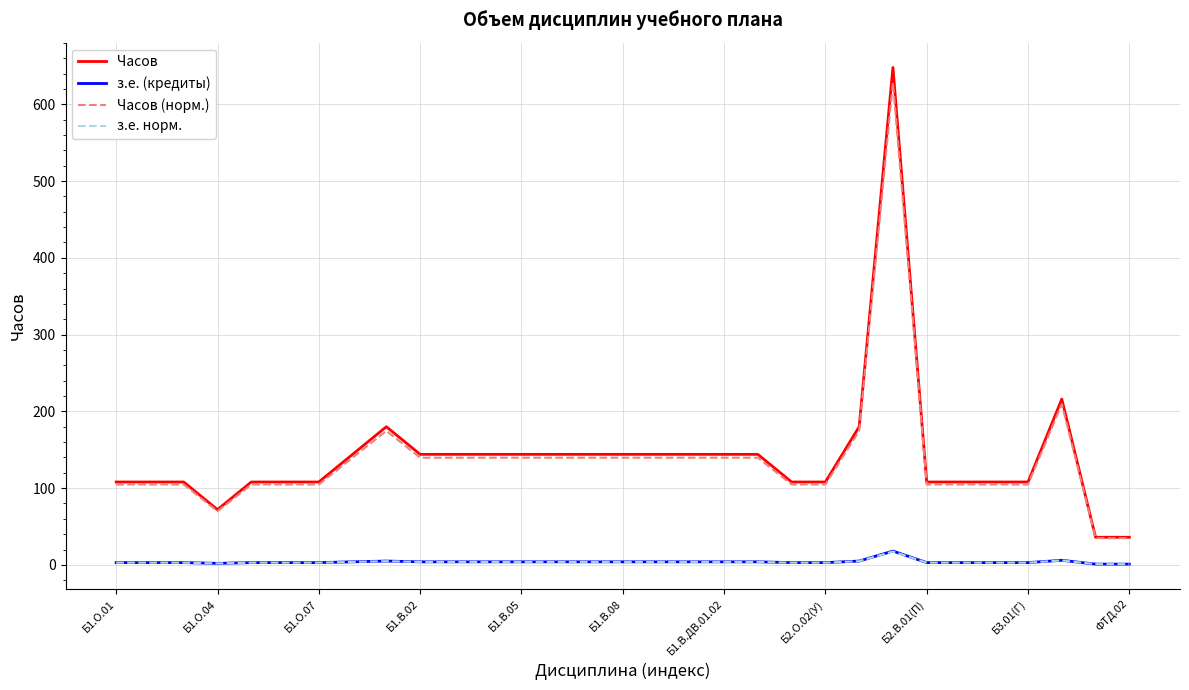

True or false: з.е. норм. and Часов cross at least once.

False